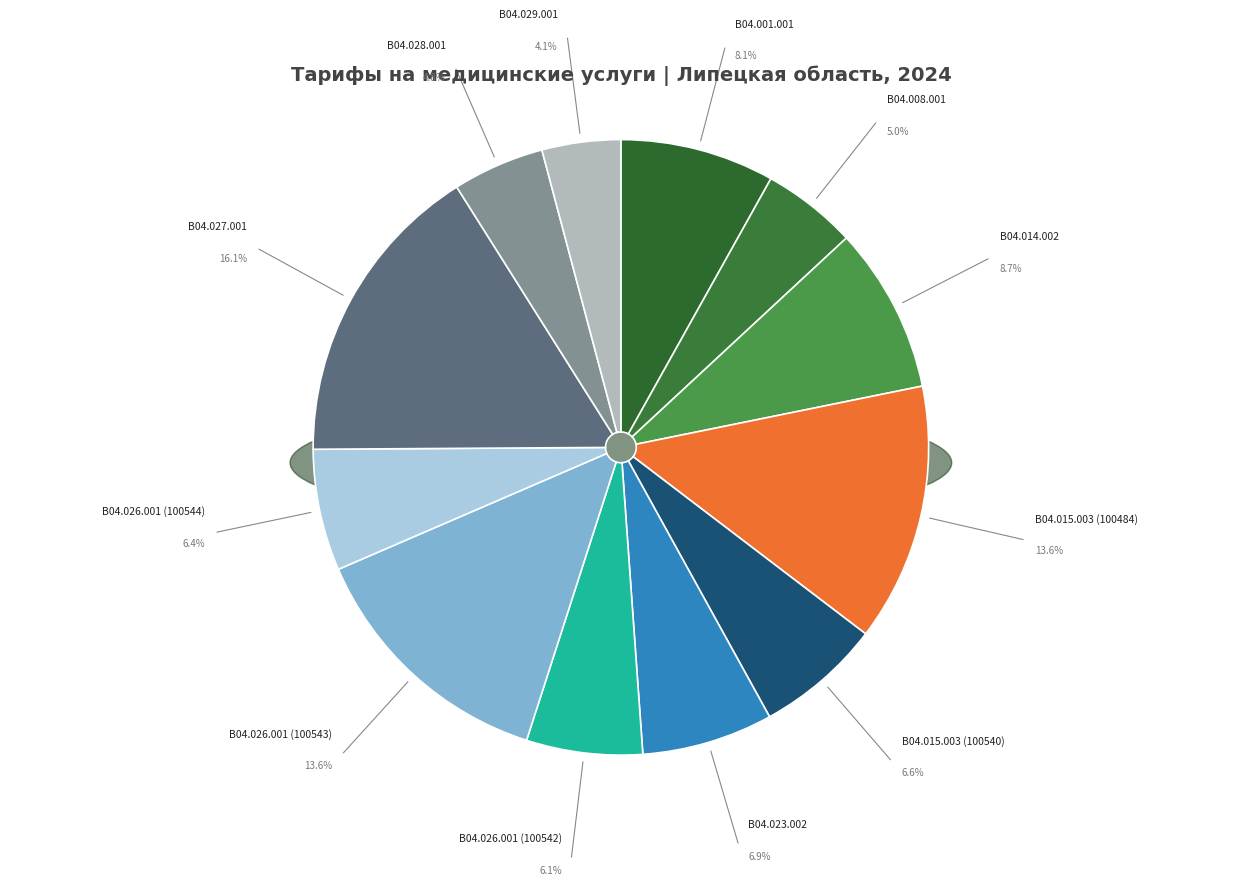

How many slices are in this pie chart?

12